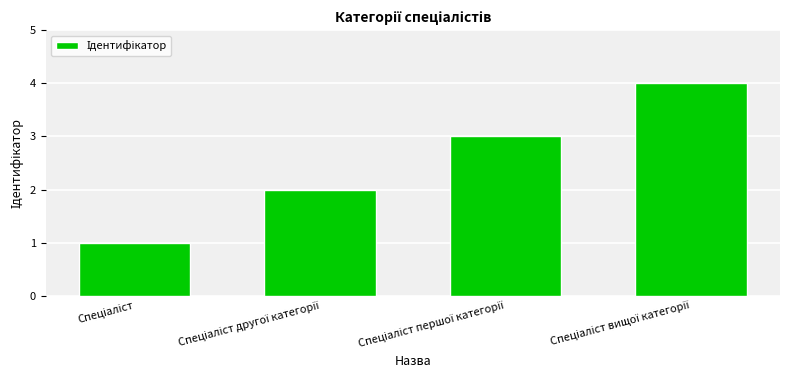

How many bars are there in total?

4